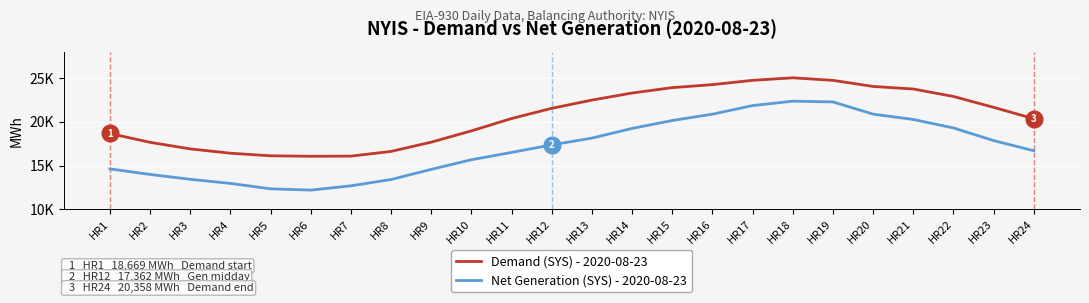

Does the chart display data point markers on the line(s)?

No